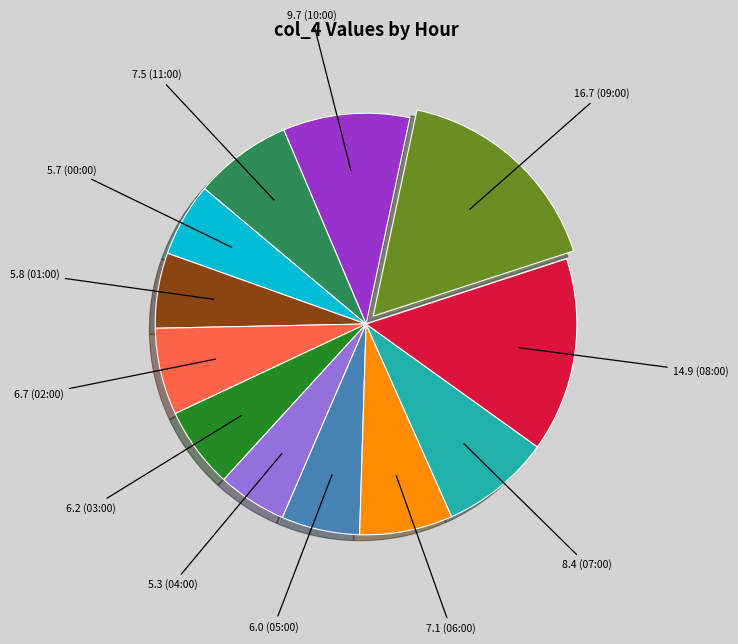

Does any single category account for the majority?

No